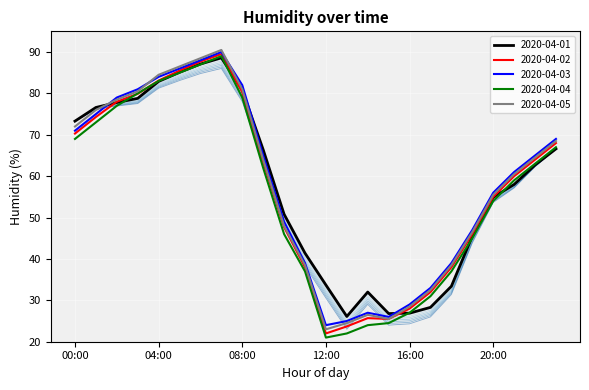

Which has a higher value, 22:00 or 20:00?

22:00